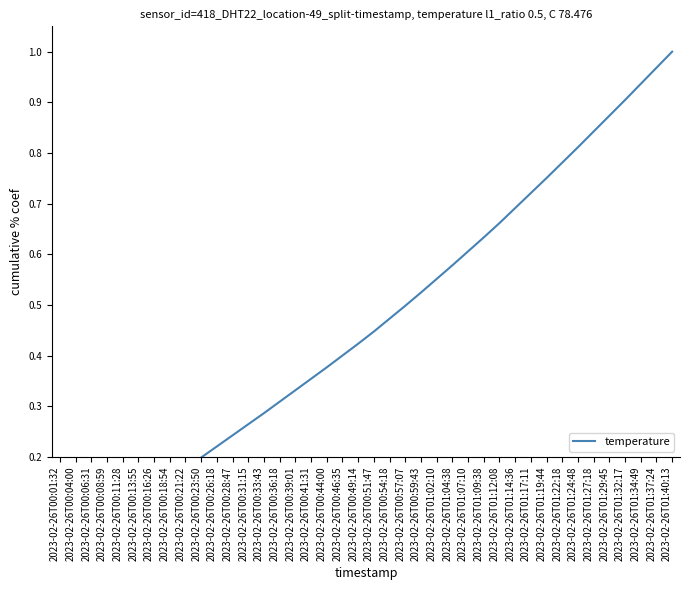

Rank the categories by value from lowest to highest.

2023-02-26T00:01:32, 2023-02-26T00:04:00, 2023-02-26T00:06:31, 2023-02-26T00:08:59, 2023-02-26T00:11:28, 2023-02-26T00:13:55, 2023-02-26T00:16:26, 2023-02-26T00:18:54, 2023-02-26T00:21:22, 2023-02-26T00:23:50, 2023-02-26T00:26:18, 2023-02-26T00:28:47, 2023-02-26T00:31:15, 2023-02-26T00:33:43, 2023-02-26T00:36:18, 2023-02-26T00:39:01, 2023-02-26T00:41:31, 2023-02-26T00:44:00, 2023-02-26T00:46:35, 2023-02-26T00:49:14, 2023-02-26T00:51:47, 2023-02-26T00:54:18, 2023-02-26T00:57:07, 2023-02-26T00:59:43, 2023-02-26T01:02:10, 2023-02-26T01:04:38, 2023-02-26T01:07:10, 2023-02-26T01:09:38, 2023-02-26T01:12:08, 2023-02-26T01:14:36, 2023-02-26T01:17:11, 2023-02-26T01:19:44, 2023-02-26T01:22:18, 2023-02-26T01:24:48, 2023-02-26T01:27:18, 2023-02-26T01:29:45, 2023-02-26T01:32:17, 2023-02-26T01:34:49, 2023-02-26T01:37:24, 2023-02-26T01:40:13